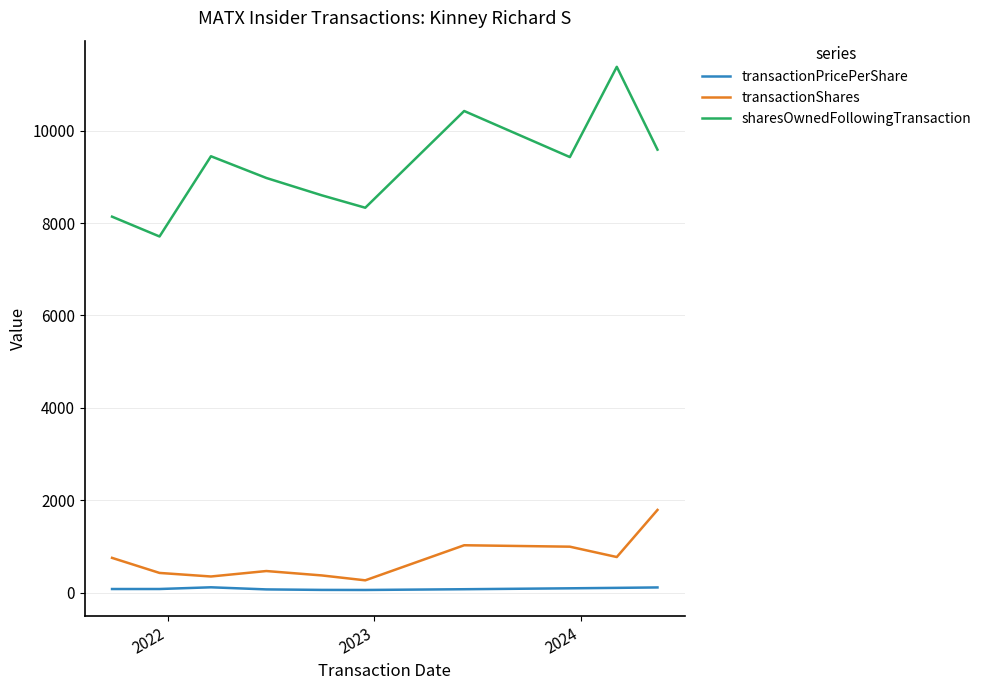

Which series has the widest spread of values?

sharesOwnedFollowingTransaction